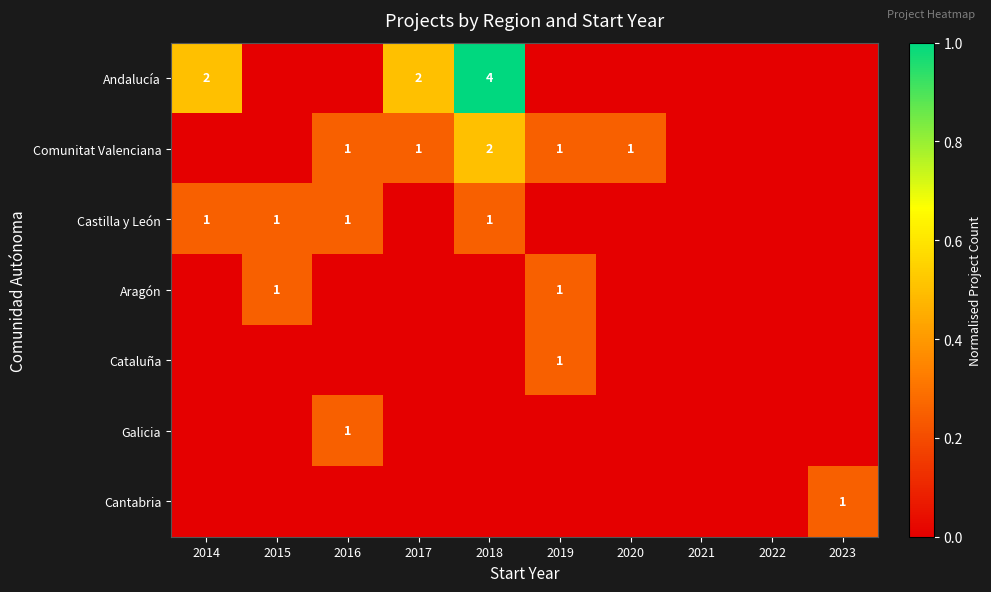

Is it true that Andalucía equals 0.2 at 2014?

False